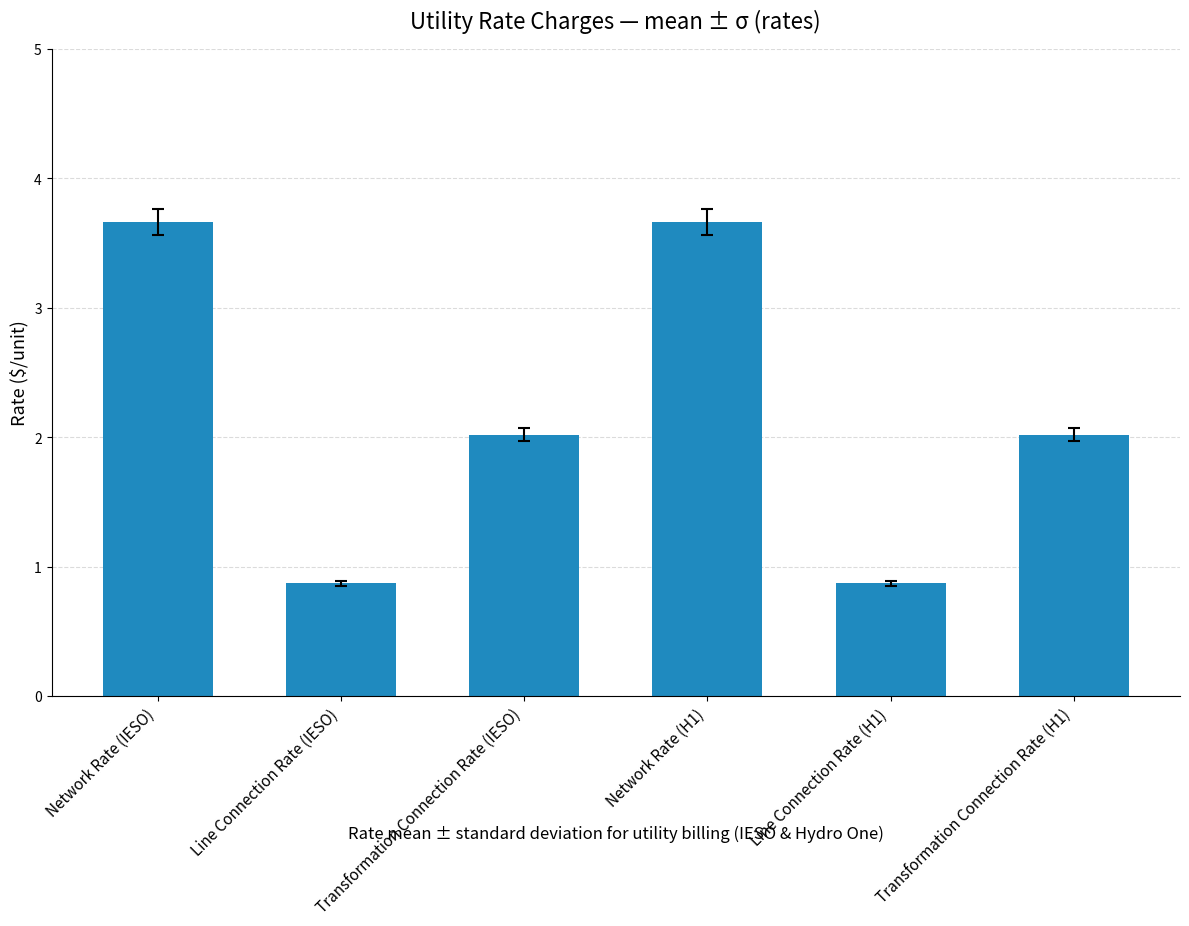

What value does the data have at Line Connection Rate (IESO)?

0.9